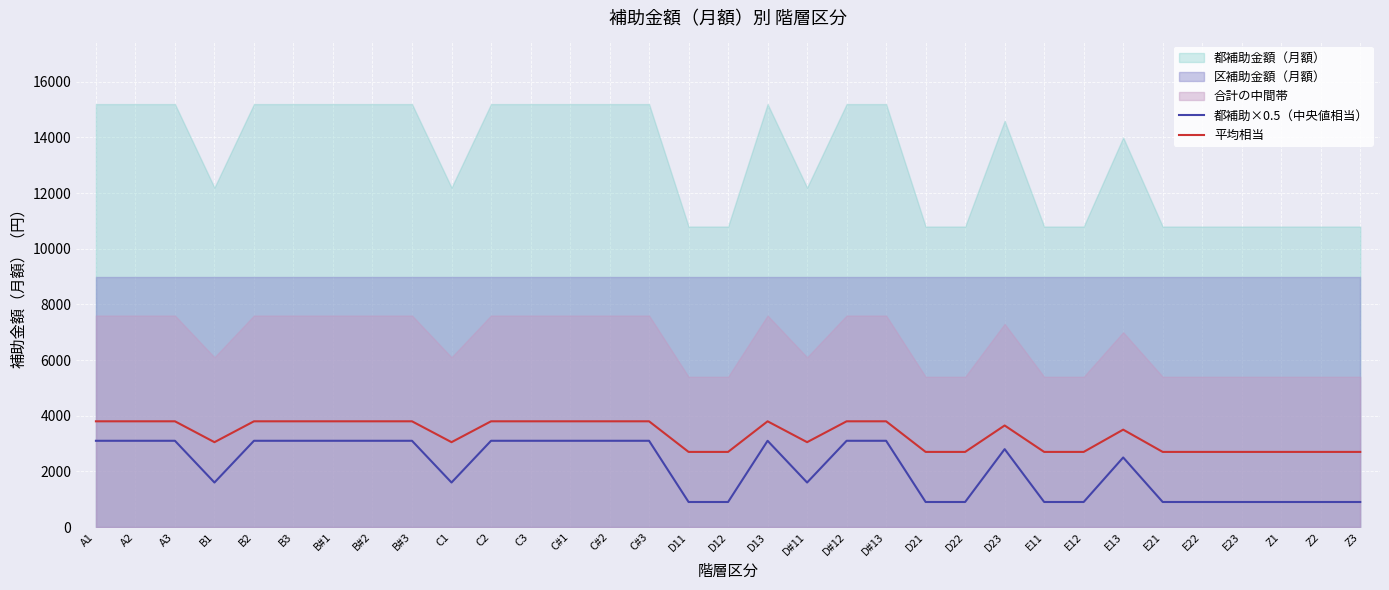

What is the smallest value displayed?

900